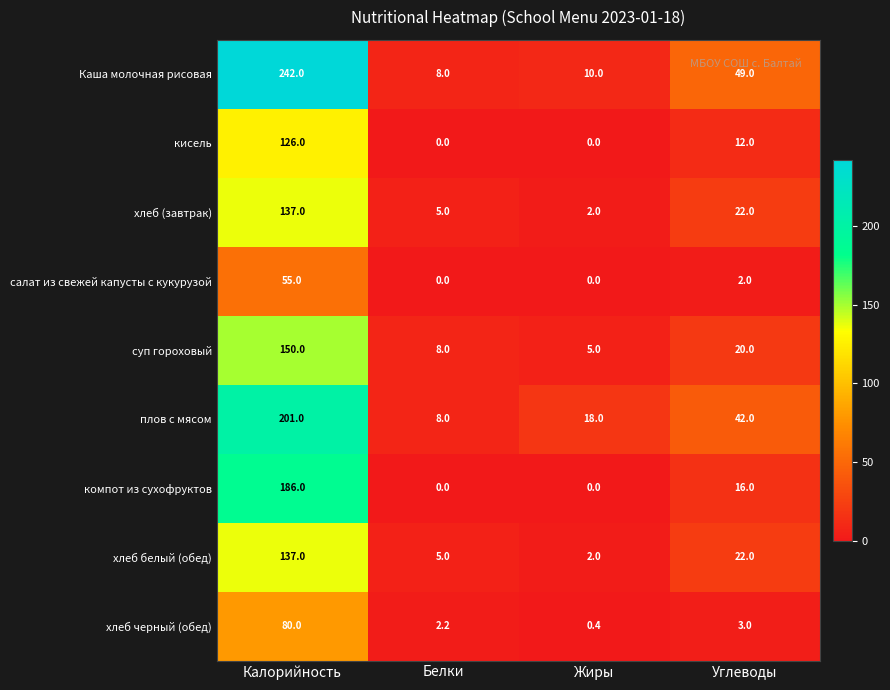

What is the total value across all series at Жиры?

37.4